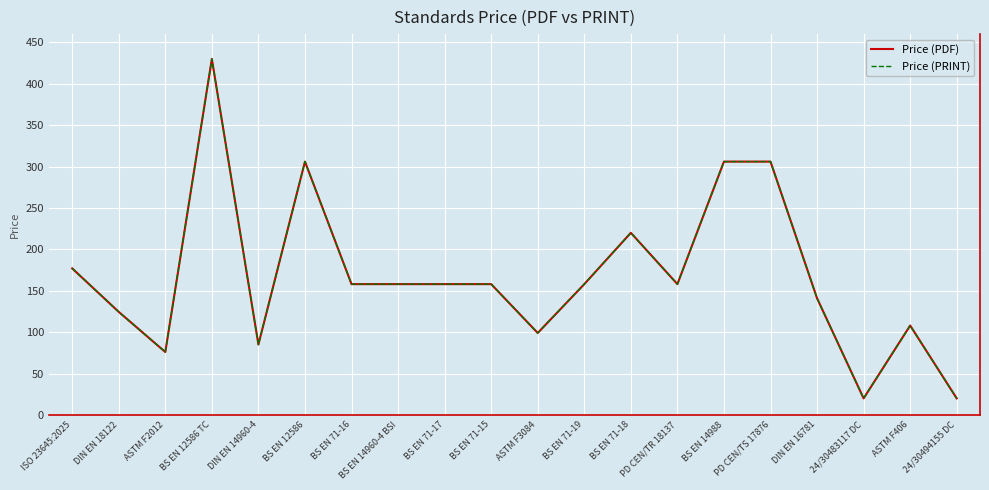

Does the chart display data point markers on the line(s)?

No